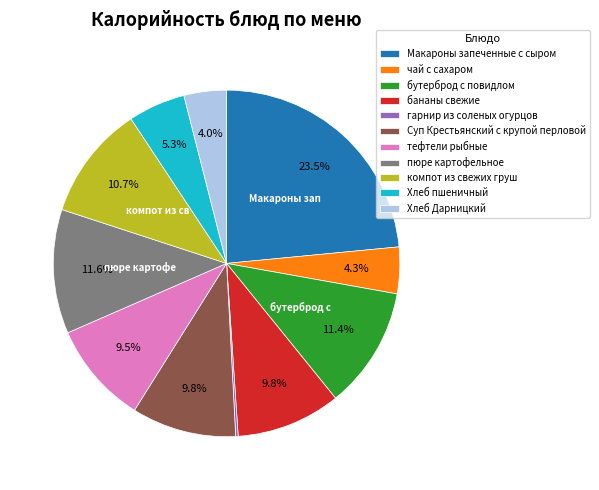

To the nearest percent, what portion does Суп Крестьянский с крупой перловой represent?

10%